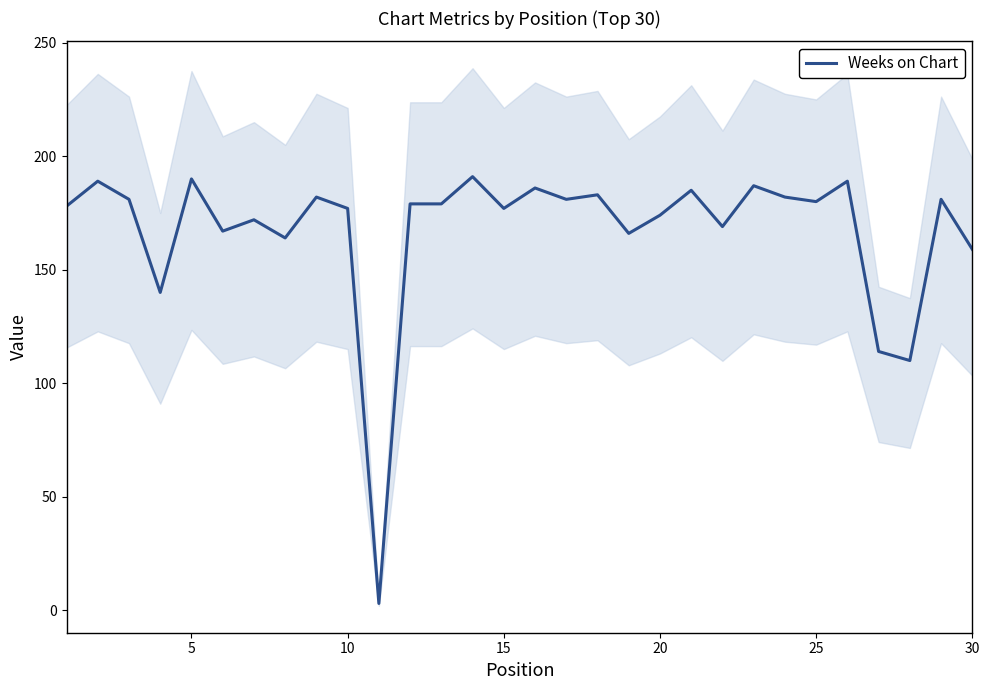

Reading left to right, list all the values displayed in this chart.

178	189	181	140	190	167	172	164	182	177	3	179	179	191	177	186	181	183	166	174	185	169	187	182	180	189	114	110	181	159